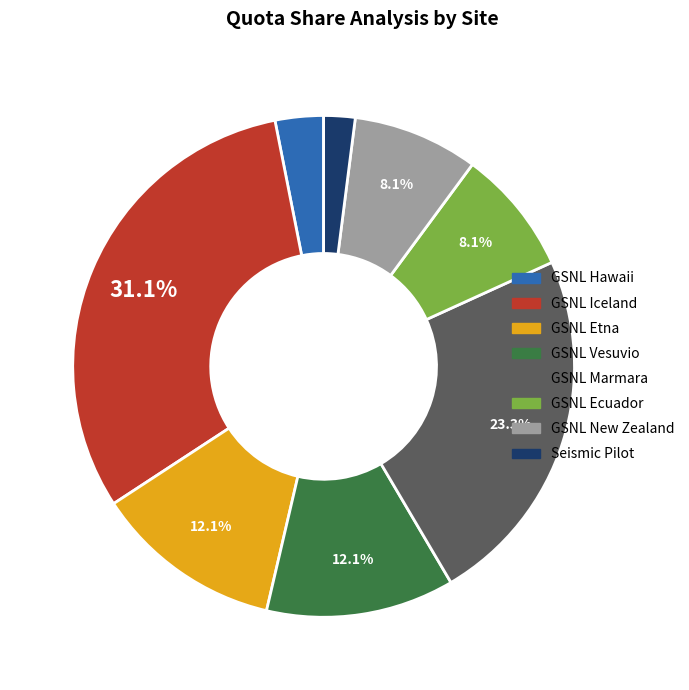

Between GSNL Marmara and GSNL Ecuador, which is larger?

GSNL Marmara